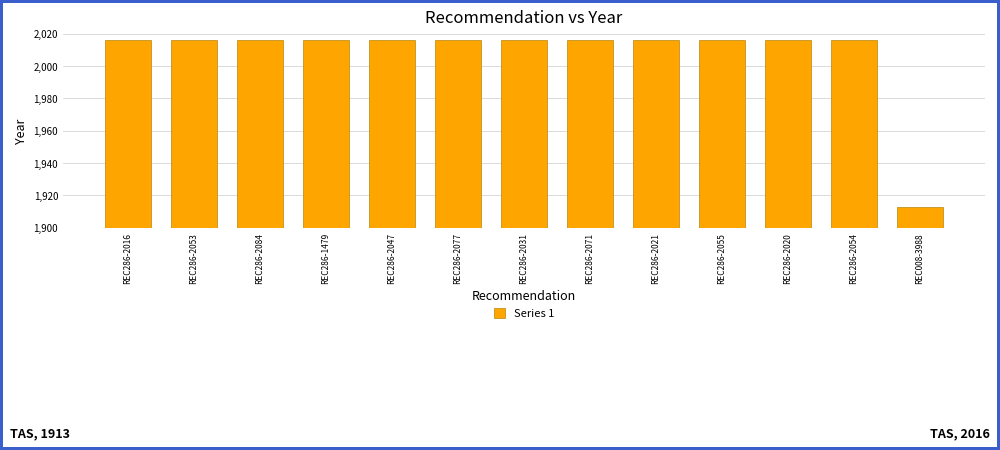

Reading left to right, list all the values displayed in this chart.

REC286-2016=2016	REC286-2053=2016	REC286-2084=2016	REC286-1479=2016	REC286-2047=2016	REC286-2077=2016	REC286-2031=2016	REC286-2071=2016	REC286-2021=2016	REC286-2055=2016	REC286-2020=2016	REC286-2054=2016	REC008-3988=1913